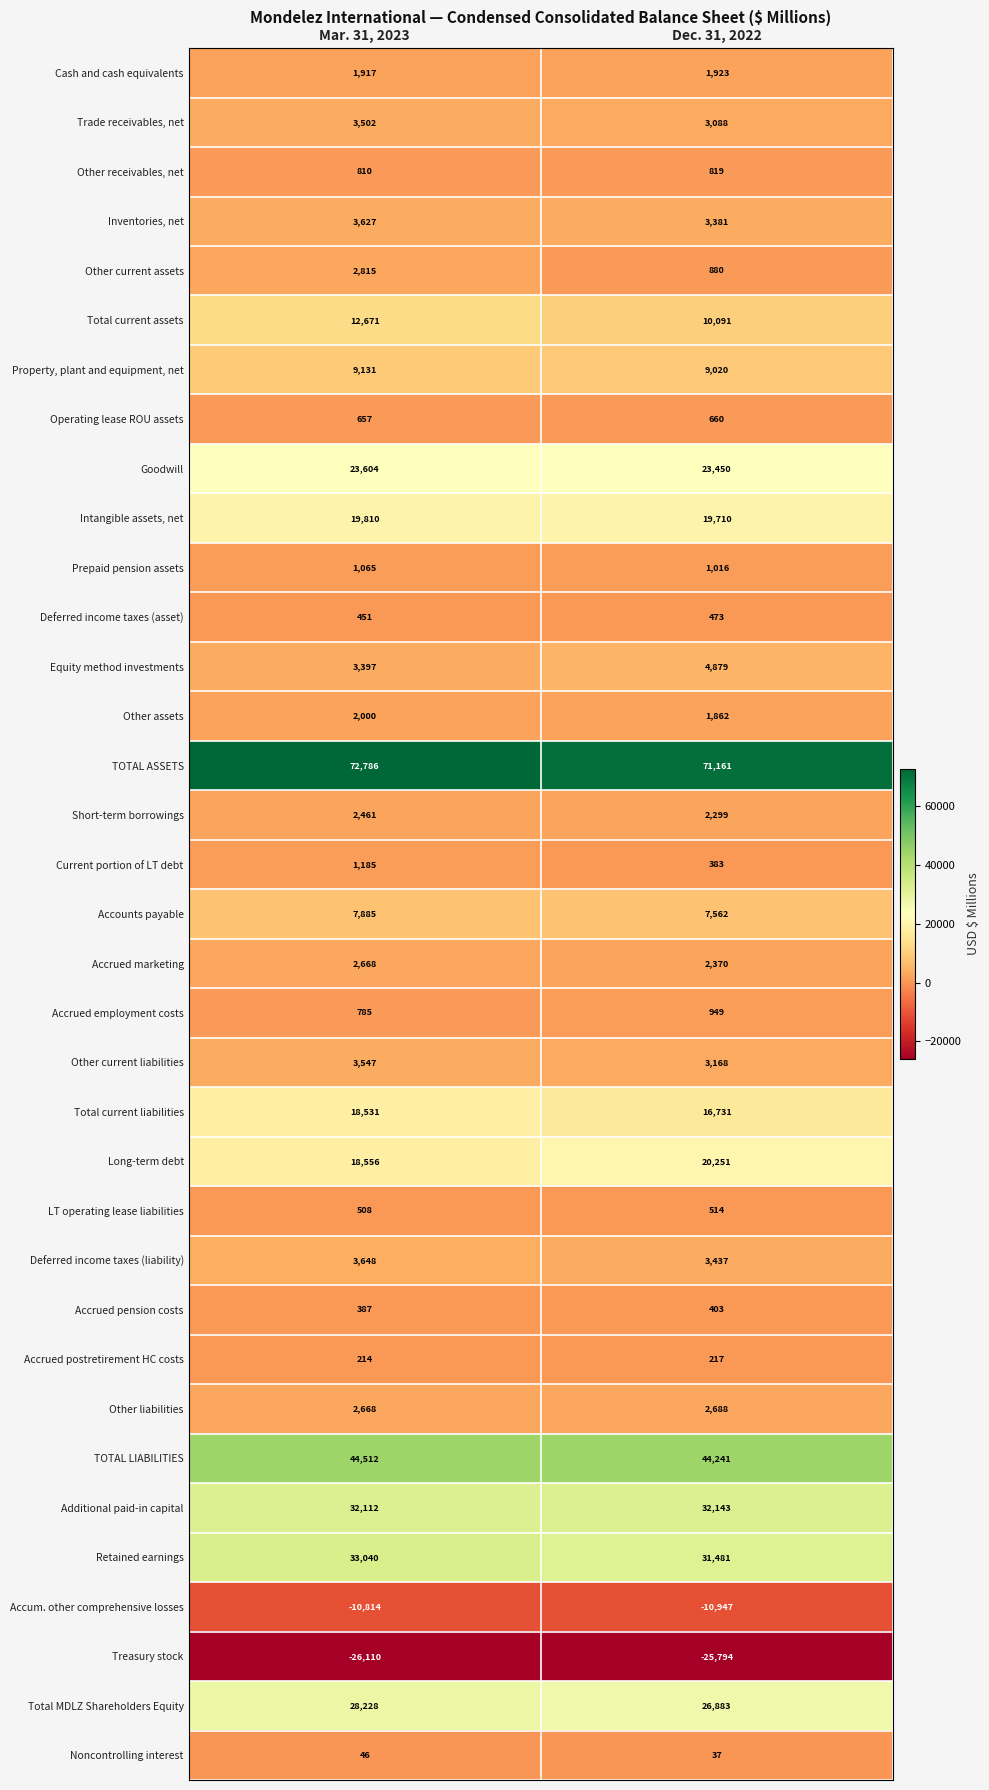

Which series changed the most between Mar. 31, 2023 and Dec. 31, 2022?

Total current assets